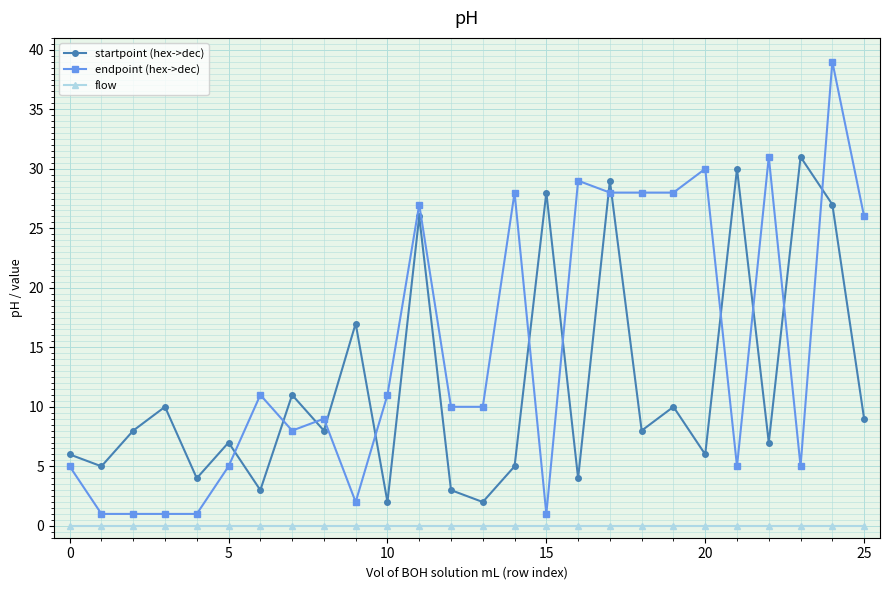

How many lines are shown in the chart?

3